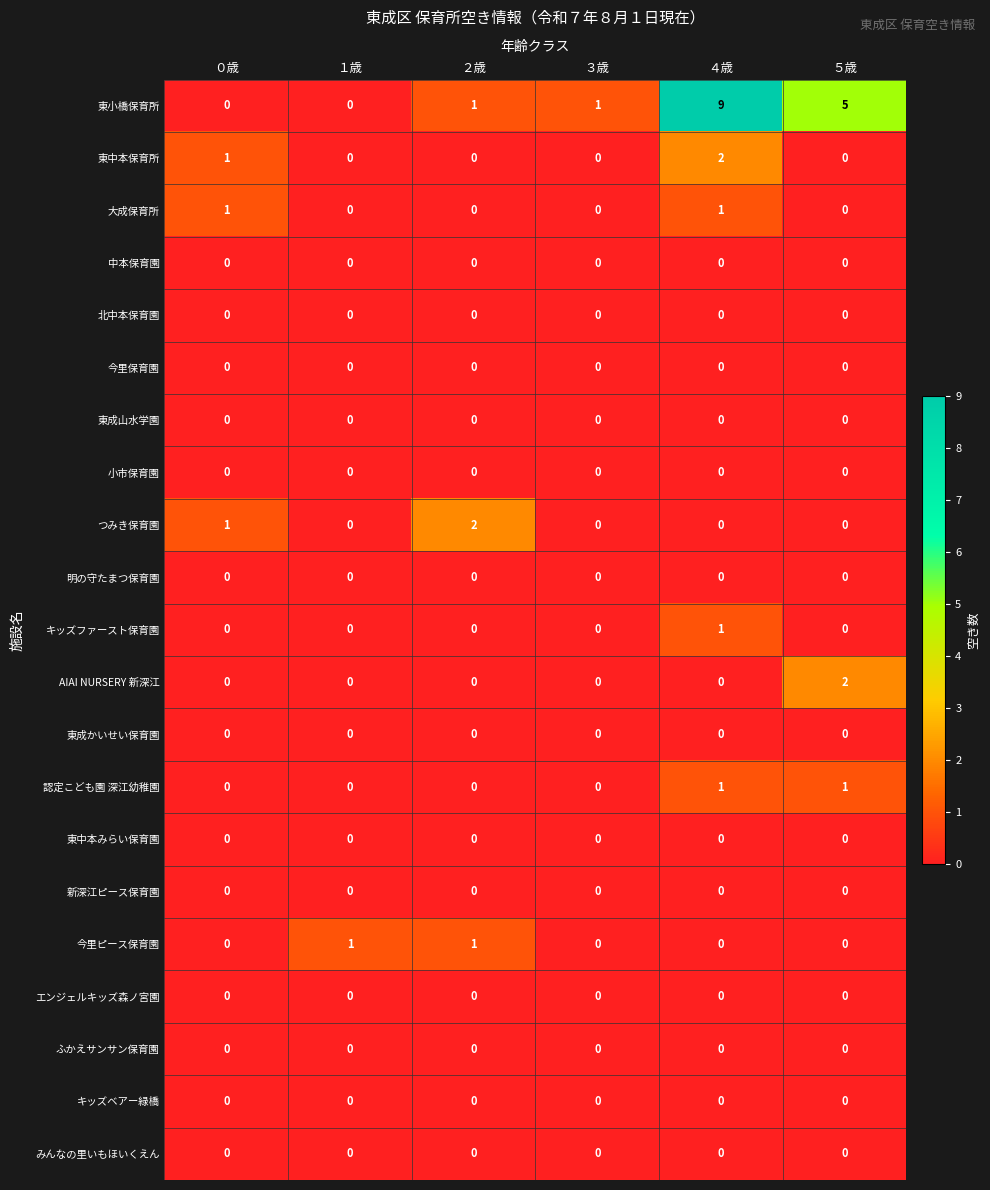

Is the value of 東小橋保育所 at ５歳 greater than the value of 新深江ピース保育園 at ３歳?

Yes